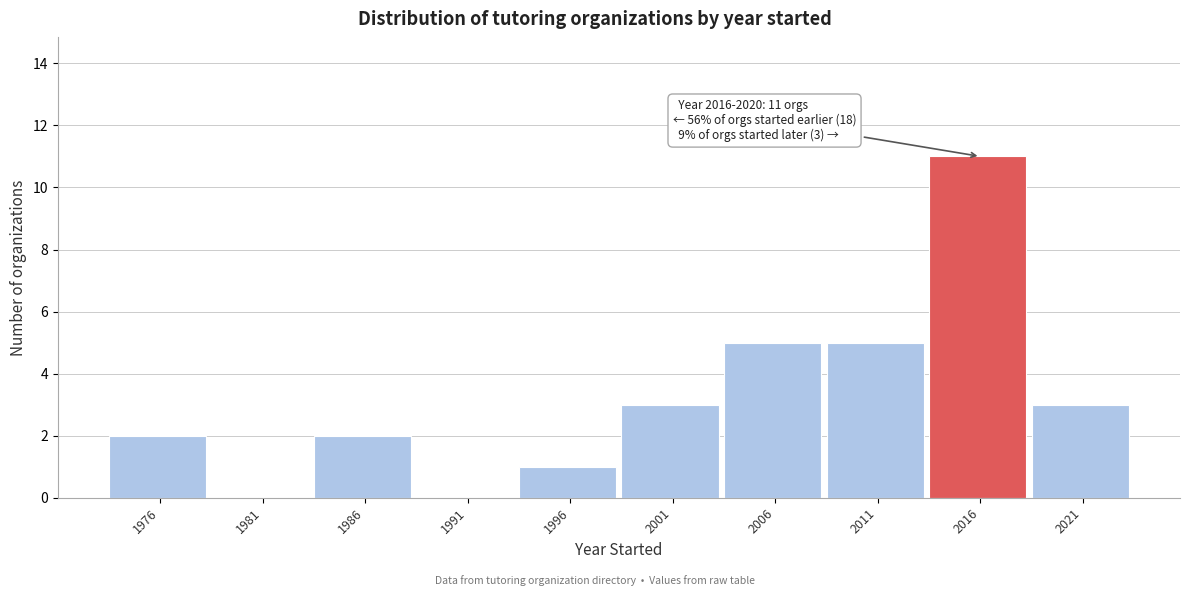

Reading right to left, transcribe all the data shown in this chart.

2021=3	2016=11	2011=5	2006=5	2001=3	1996=1	1991=0	1986=2	1981=0	1976=2